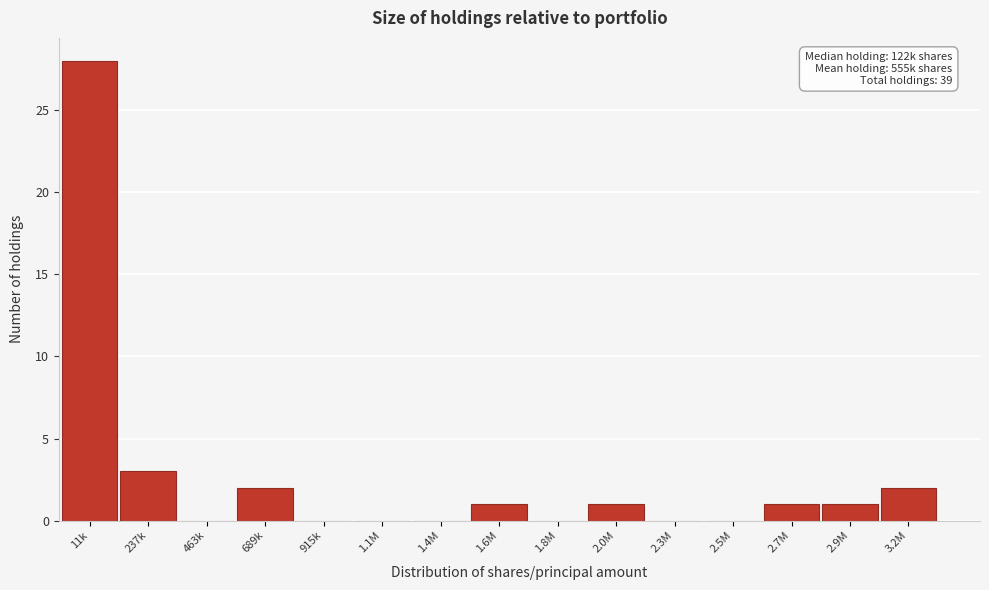

Reading left to right, list all the values displayed in this chart.

11k=28	237k=3	463k=0	689k=2	915k=0	1.1M=0	1.4M=0	1.6M=1	1.8M=0	2.0M=1	2.3M=0	2.5M=0	2.7M=1	2.9M=1	3.2M=2